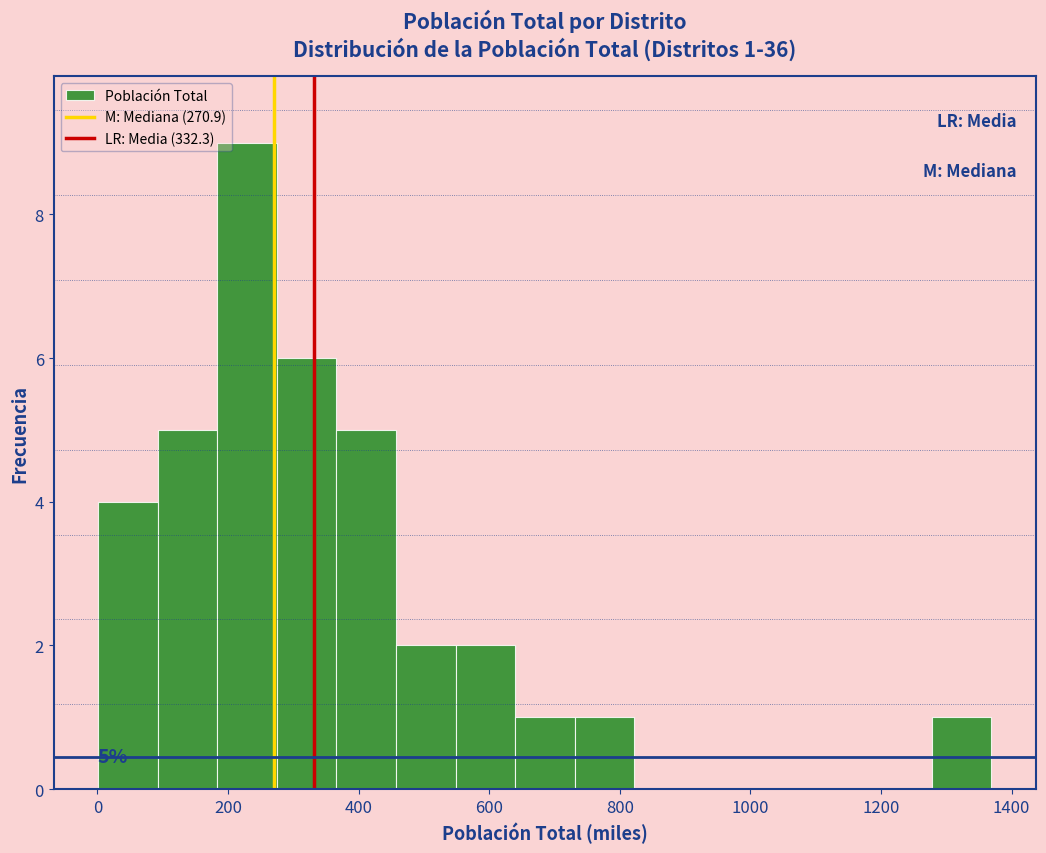

Over which range of the x-axis is the bar tallest?

180 to 280